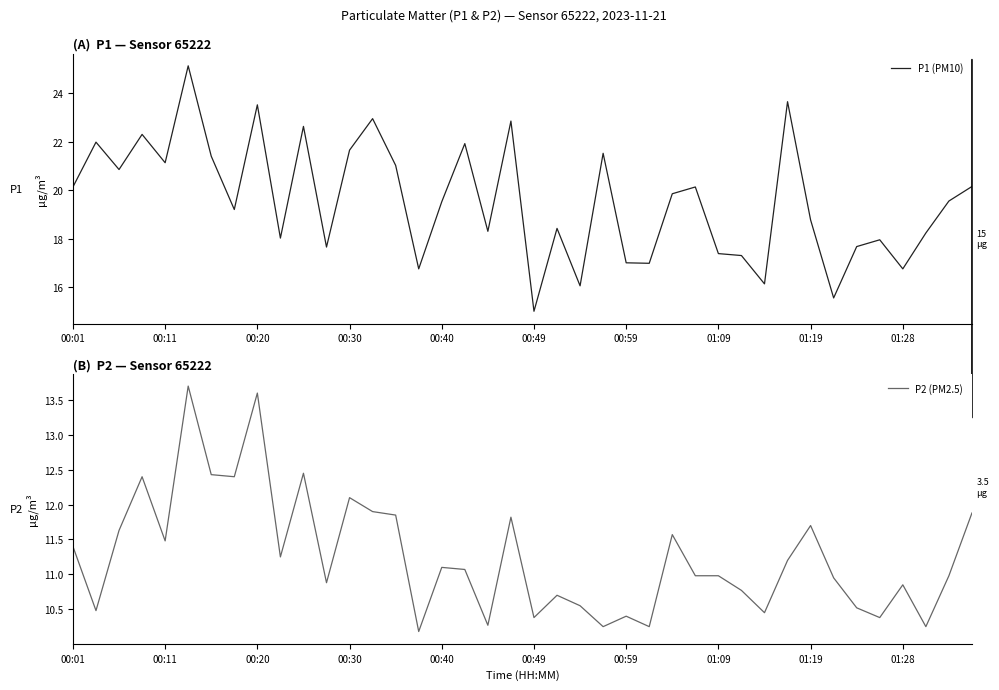

At which label is P1 (PM10) closest to 20?

00:01